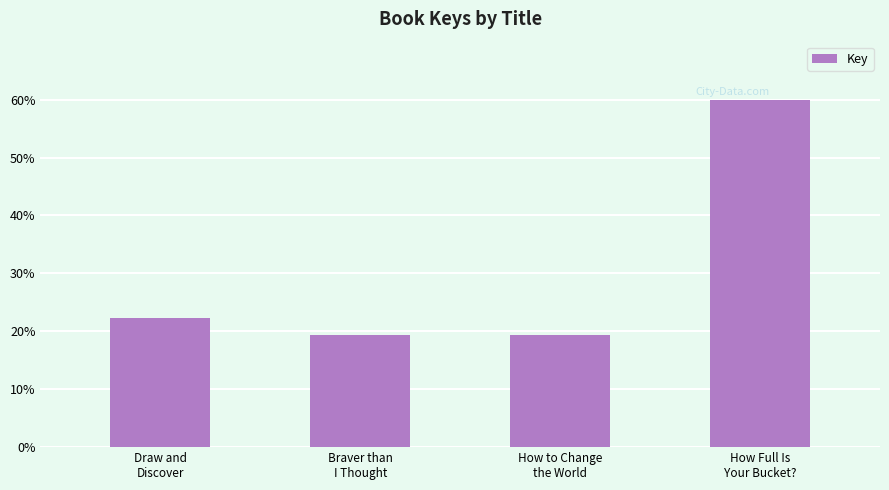

What is the change in value from Braver than
I Thought to How Full Is
Your Bucket??

+40.6